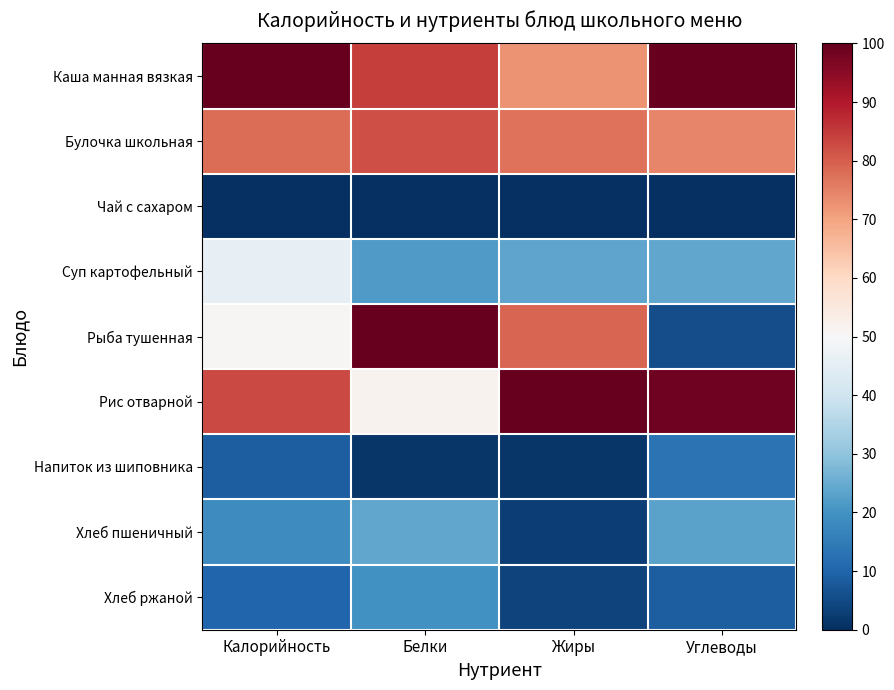

At Белки, list the series in order from largest to smallest.

Рыба тушенная, Каша манная вязкая, Булочка школьная, Рис отварной, Хлеб пшеничный, Суп картофельный, Хлеб ржаной, Напиток из шиповника, Чай с сахаром